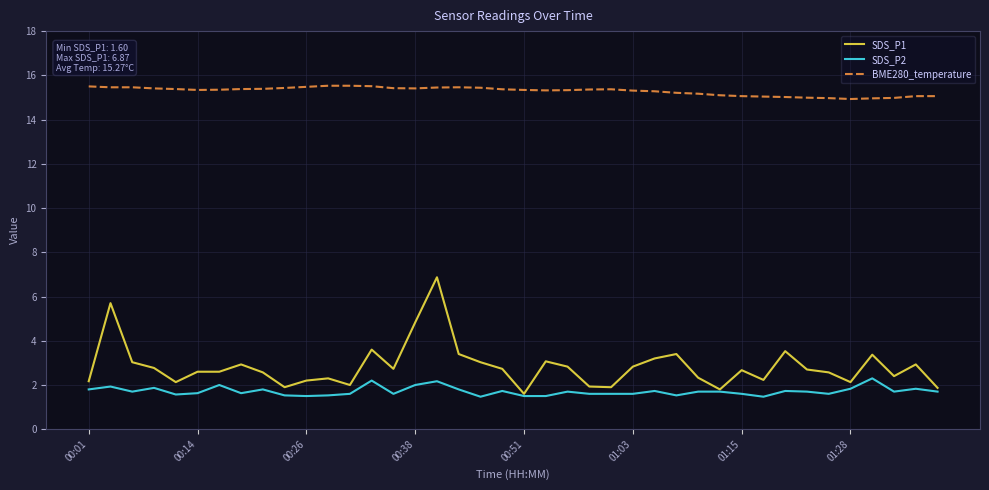

Rank the series by their maximum value, from lowest to highest.

SDS_P2, SDS_P1, BME280_temperature